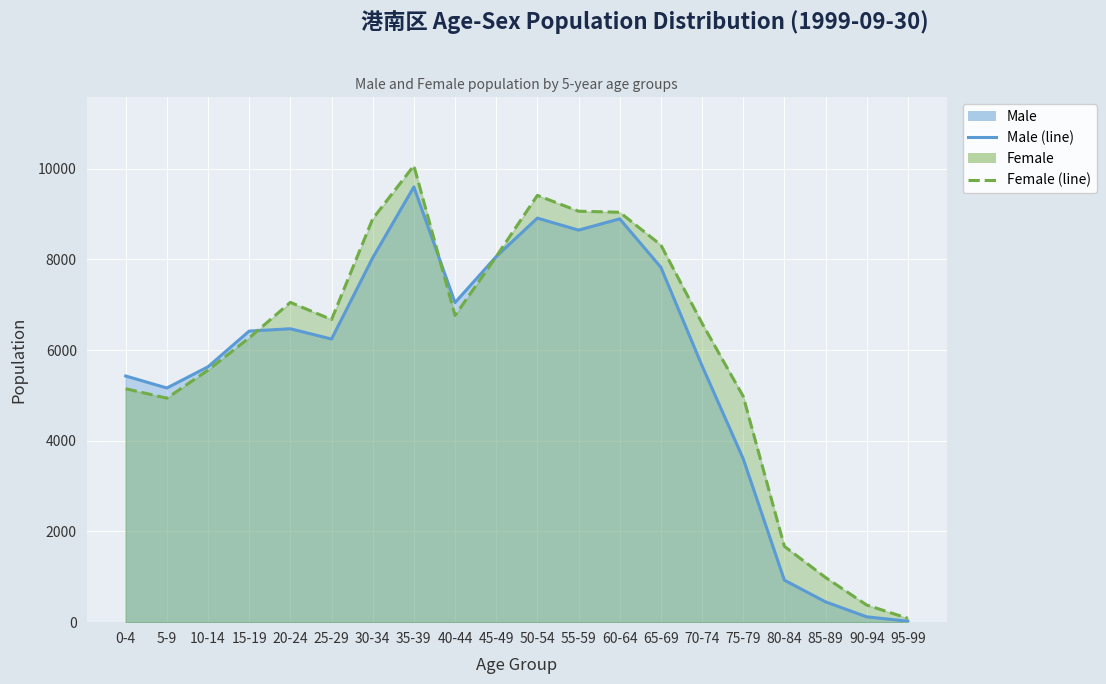

True or false: Male (line) has more than 1 points higher than both neighbors.

True